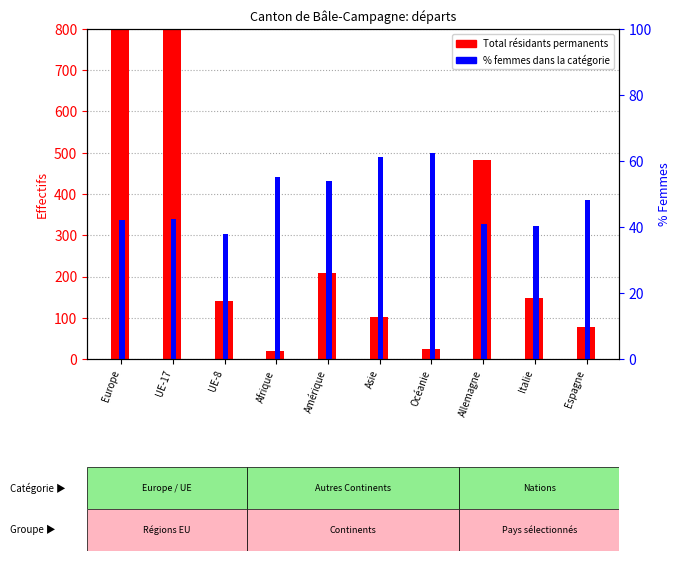

What position from the left is Allemagne?

8